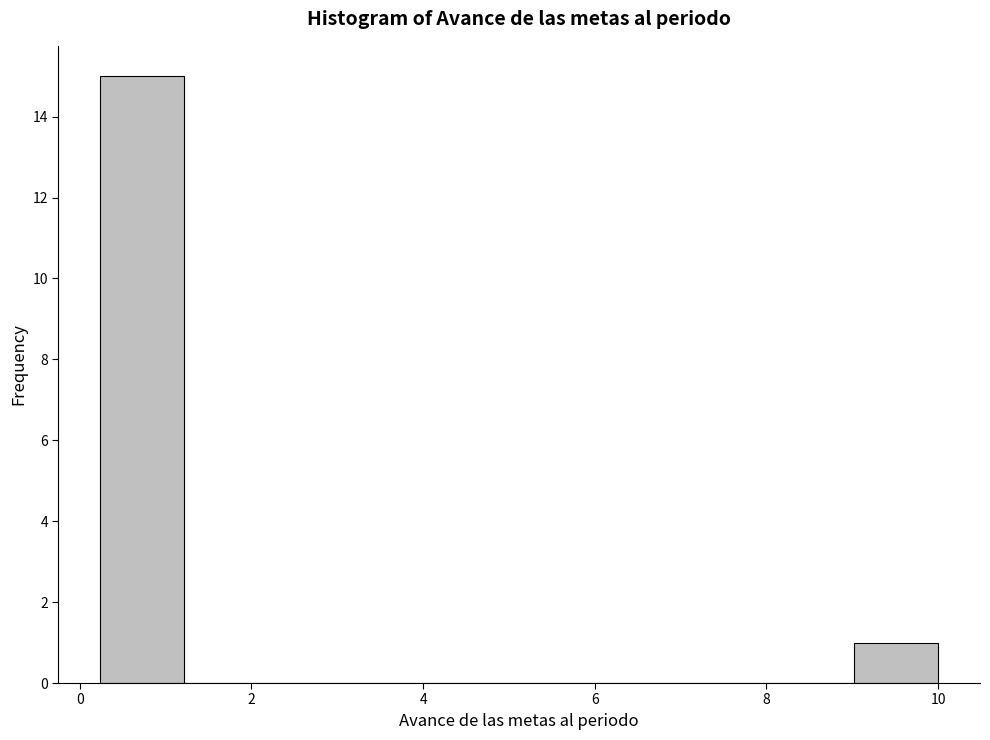

Which range on the x-axis has the tallest bar?

0.2 to 1.2